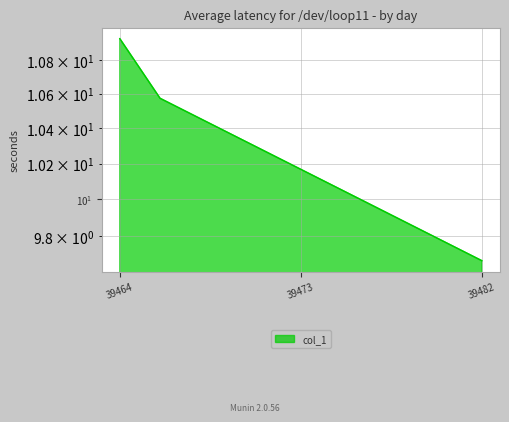

List the labels in order of value, largest first.

39464, 39466, 39482